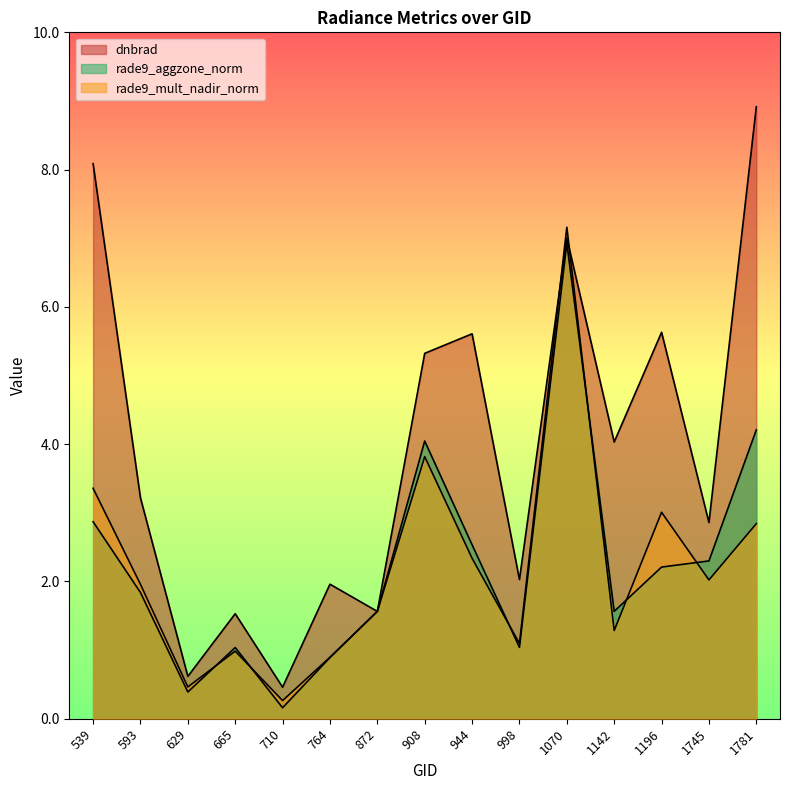

How many intersections are there between dnbrad and rade9_mult_nadir_norm?

2